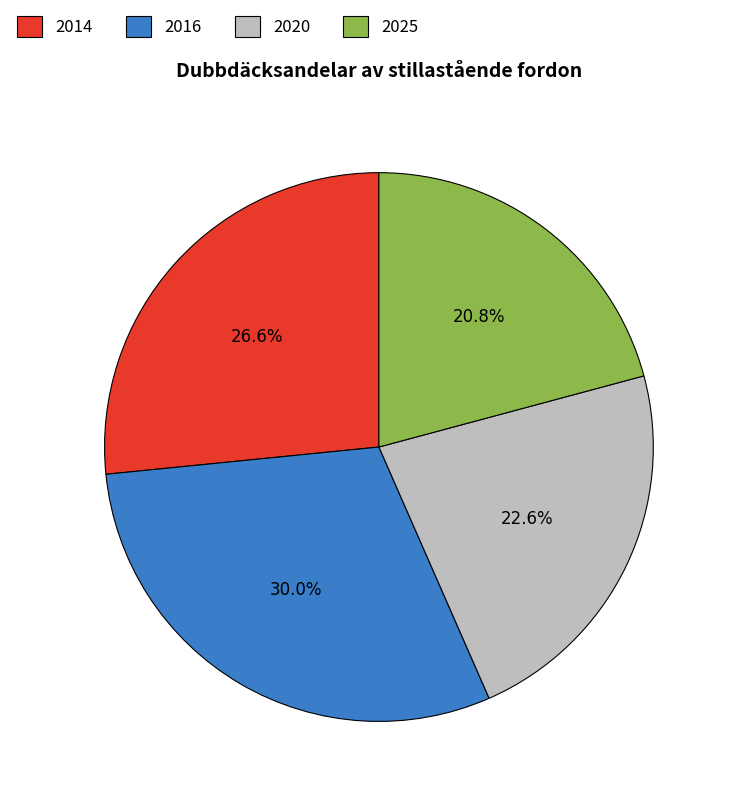

Between 2020 and 2025, which is larger?

2020